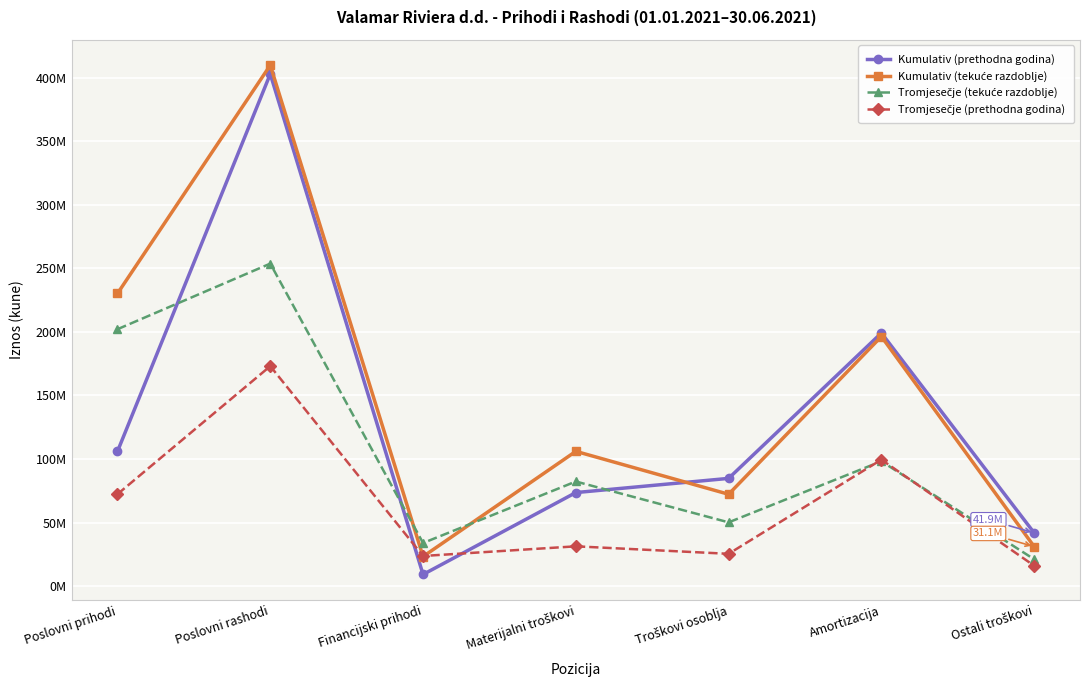

What is the difference between the maximum and second lowest values in the Kumulativ (prethodna godina) series?

361022969